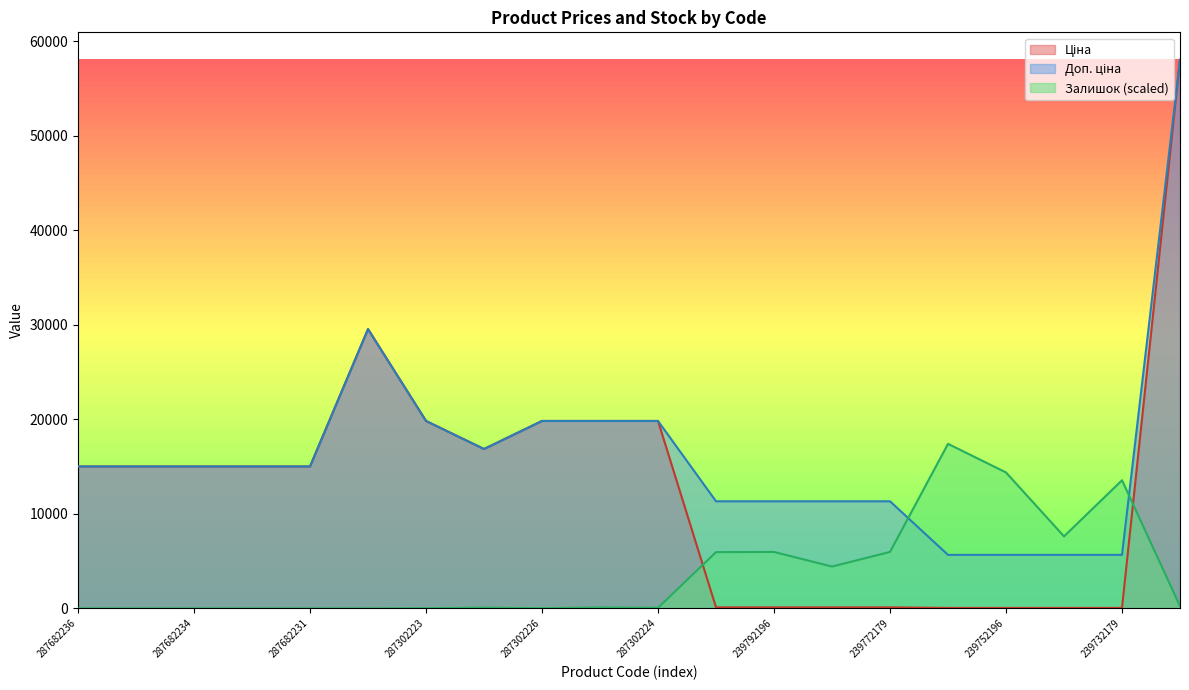

List the series in order of their overall mean, lowest first.

Залишок, Ціна, Доп. ціна